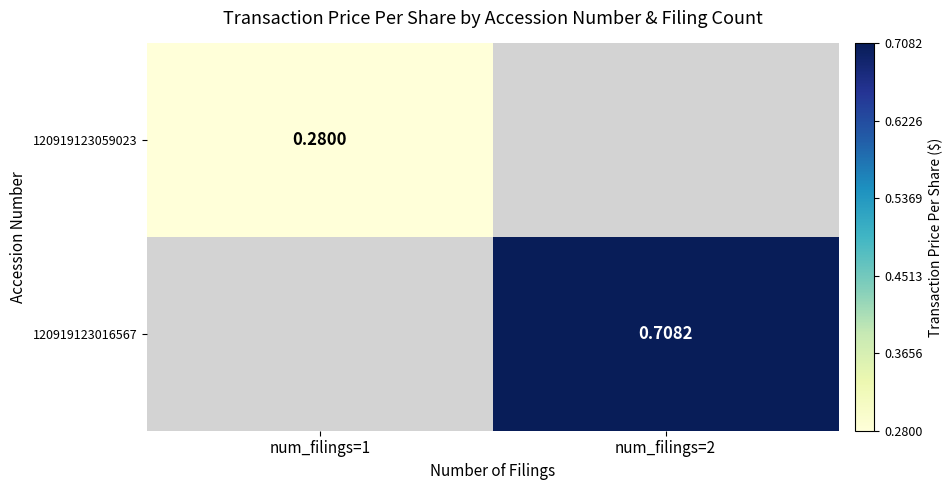

At which label is 120919123059023 closest to 0?

num_filings=1